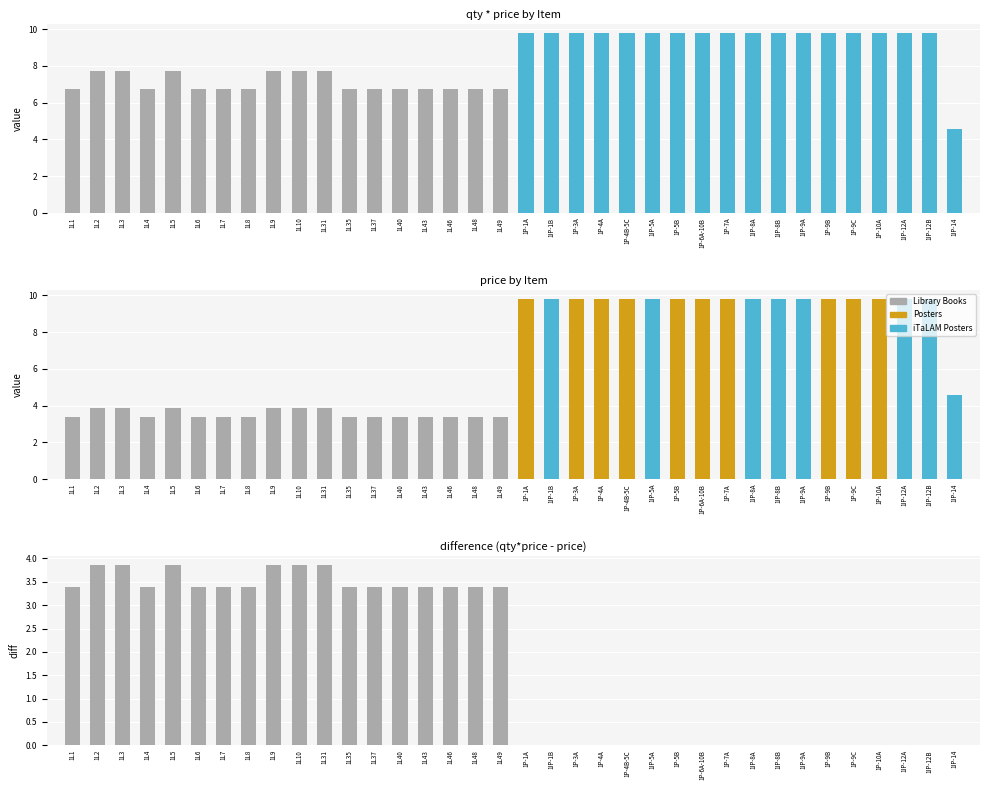

What is the minimum value for price?

3.4